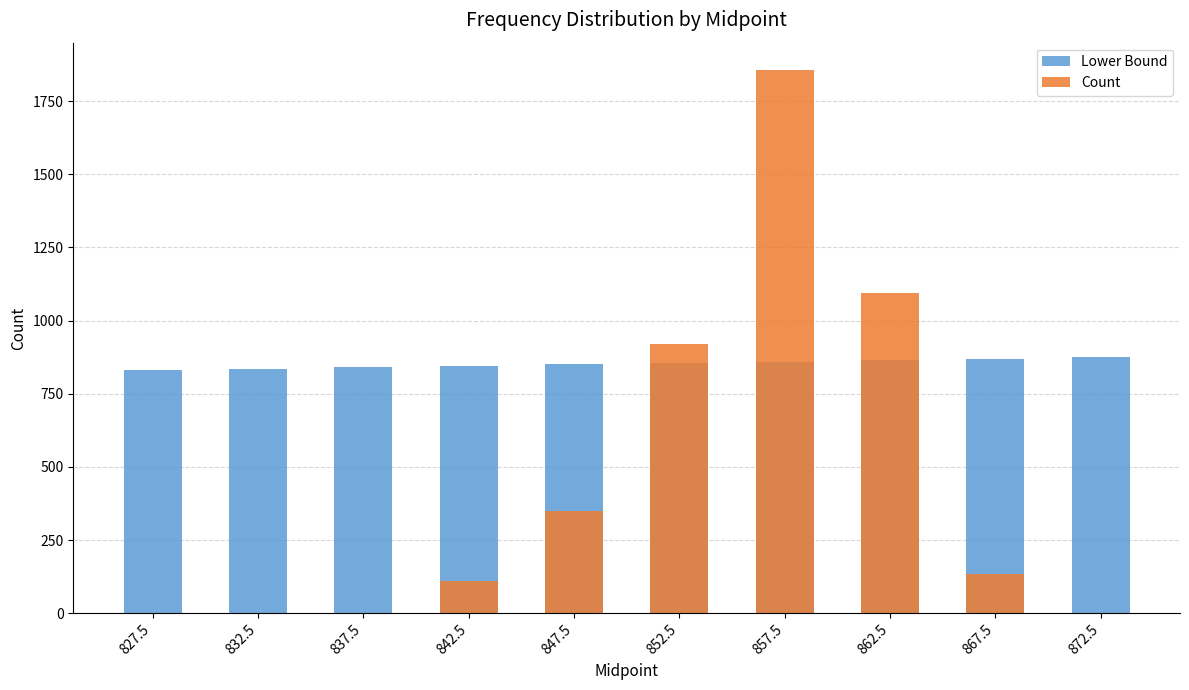

List the series in order of their peak value, lowest first.

Lower Bound, Count